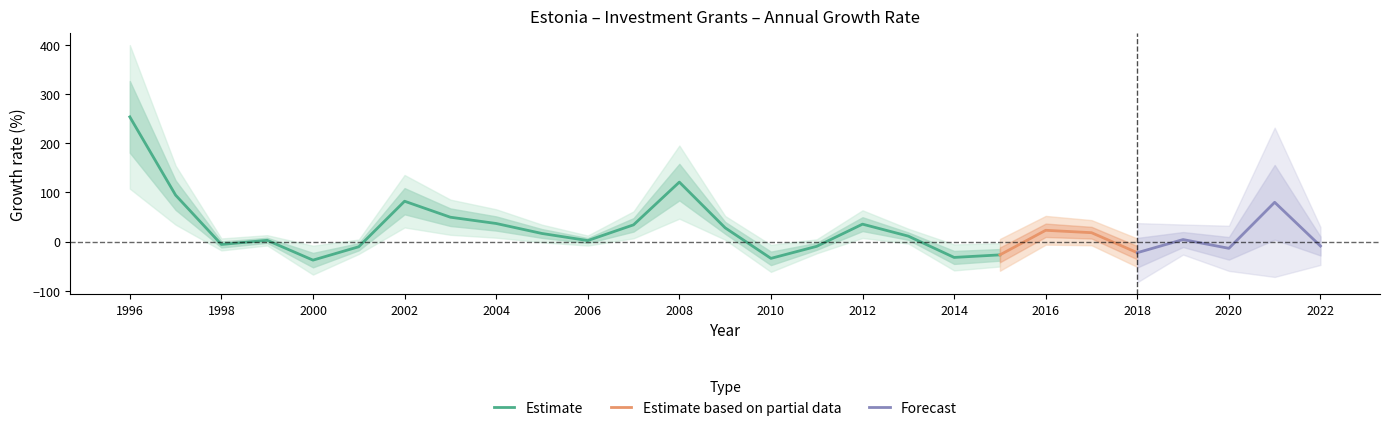

Is it true that Forecast equals 180.4 at 2008?

False